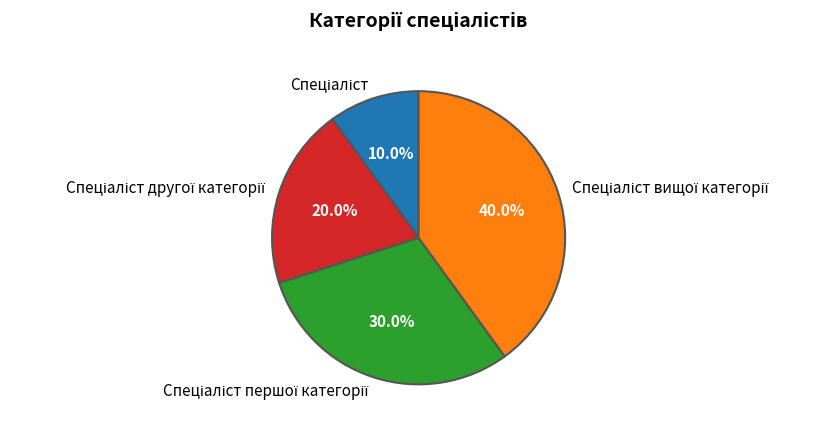

To the nearest percent, what is the average slice percentage?

25%